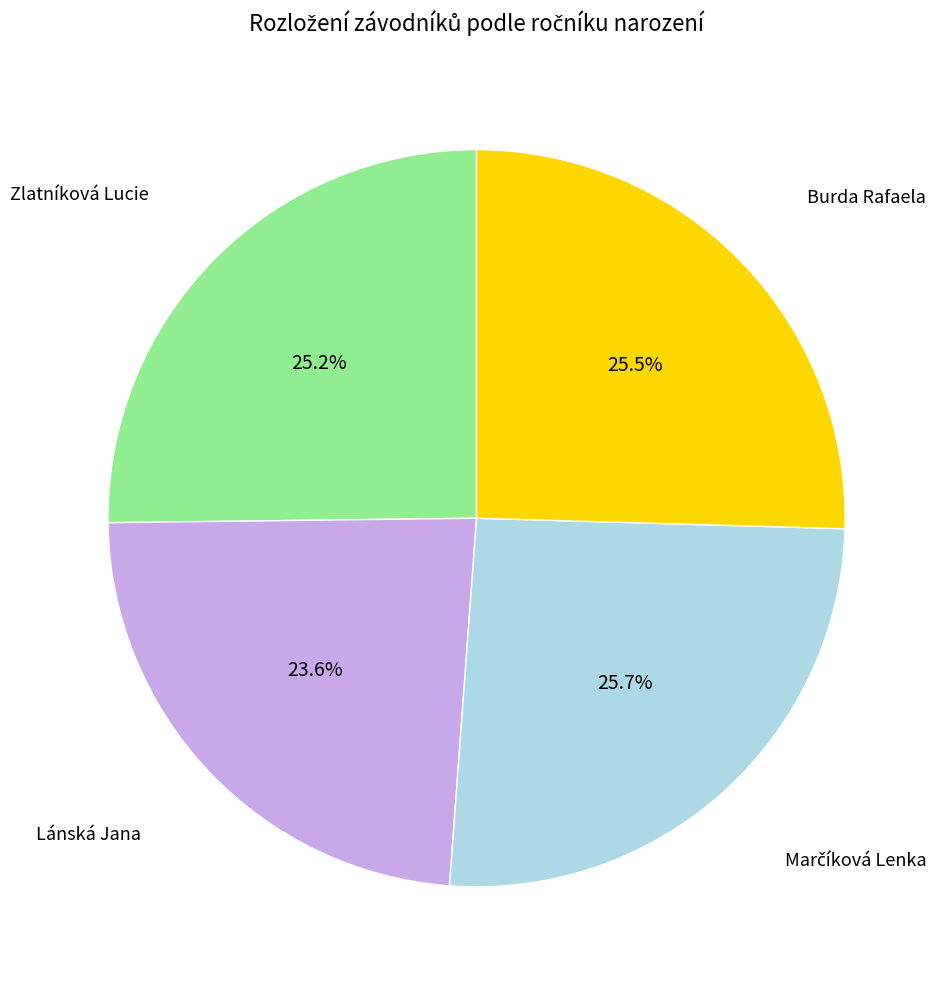

Is there a majority slice in this chart?

No